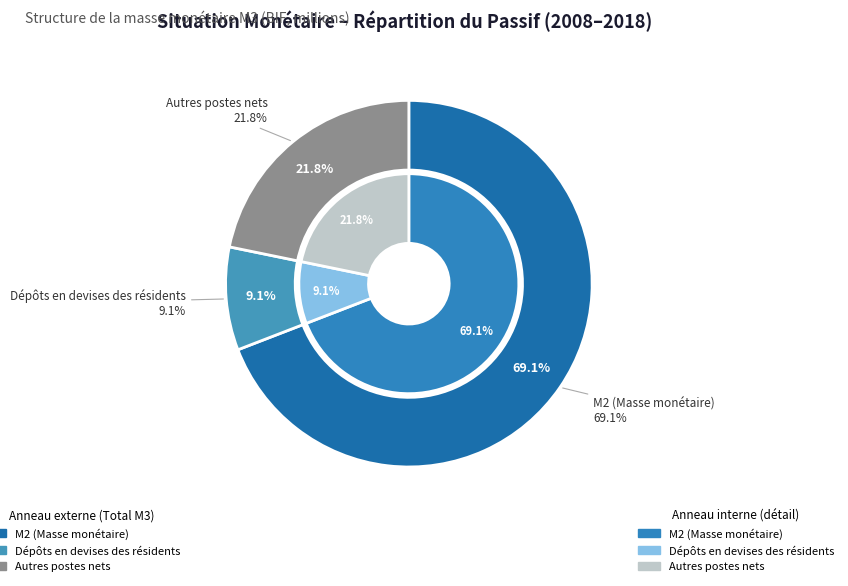

Is 2017 the majority of the pie?

No